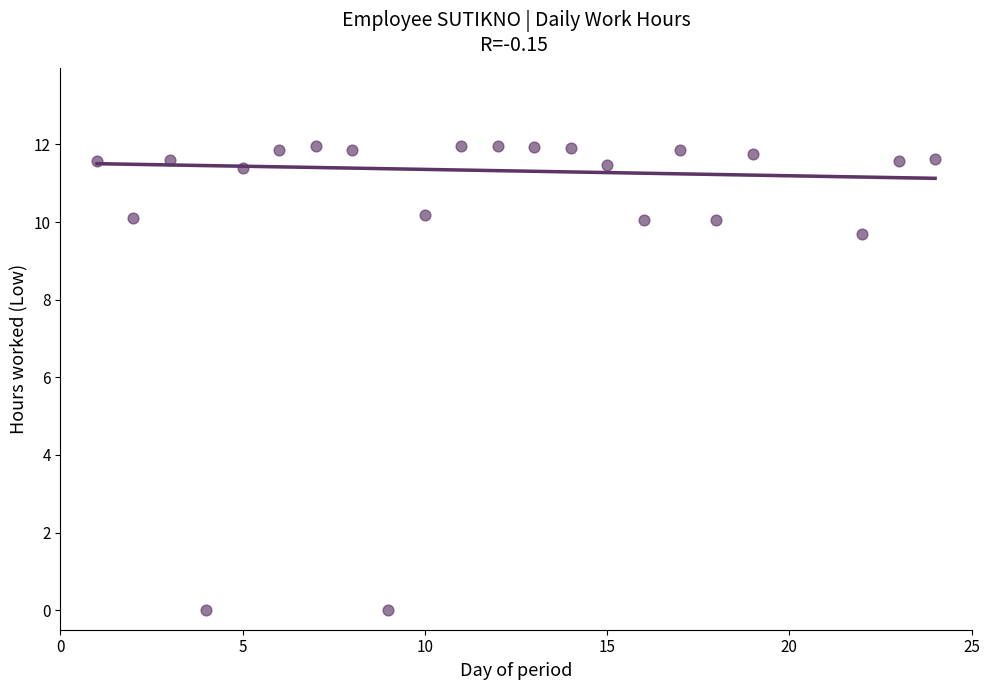

What is the range of Y values (max minus min)?

12.0